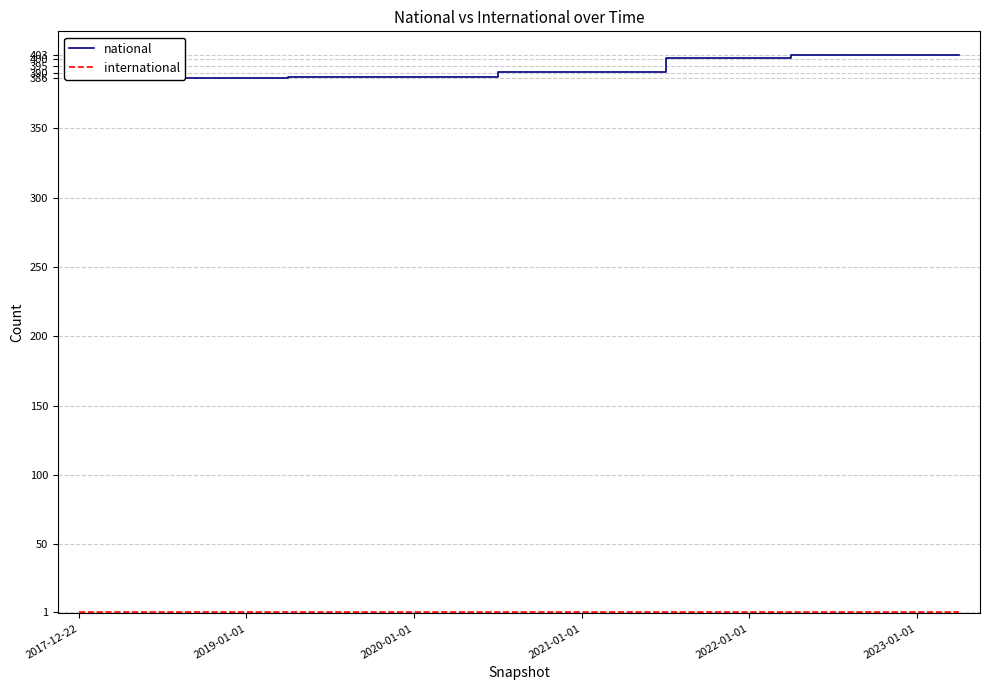

Between 6 and 17, which is larger?

17